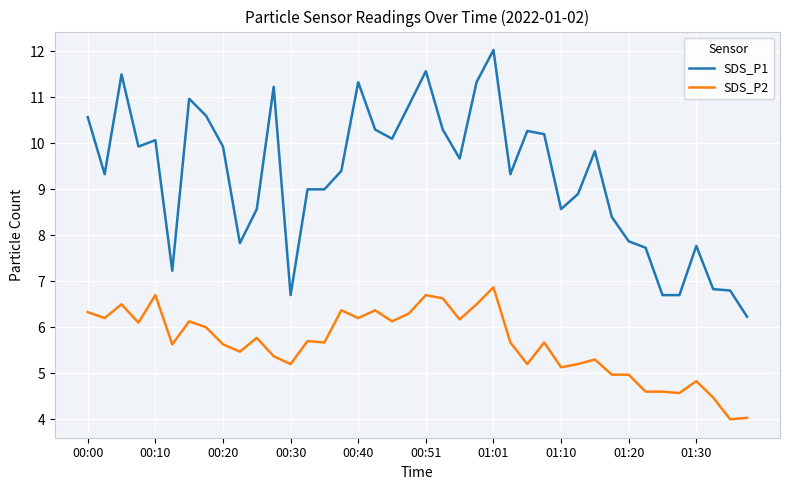

Which series has the widest spread of values?

SDS_P1